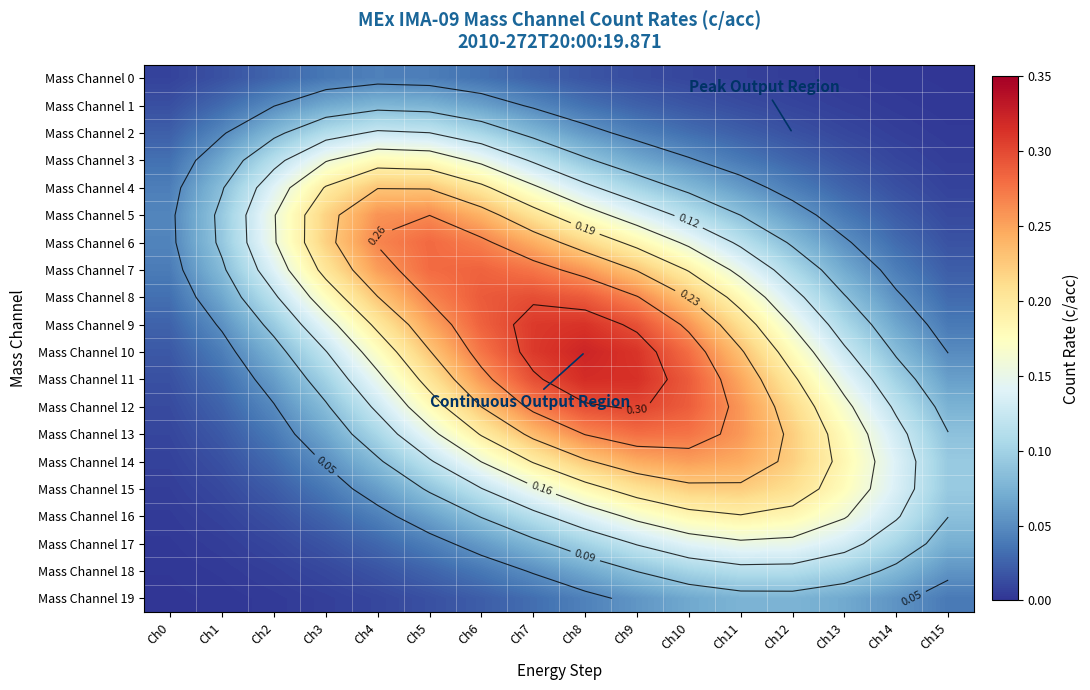

List the labels in order of Mass Channel 5 value, smallest first.

Ch15, Ch14, Ch13, Ch0, Ch12, Ch11, Ch1, Ch10, Ch9, Ch2, Ch8, Ch7, Ch3, Ch6, Ch4, Ch5